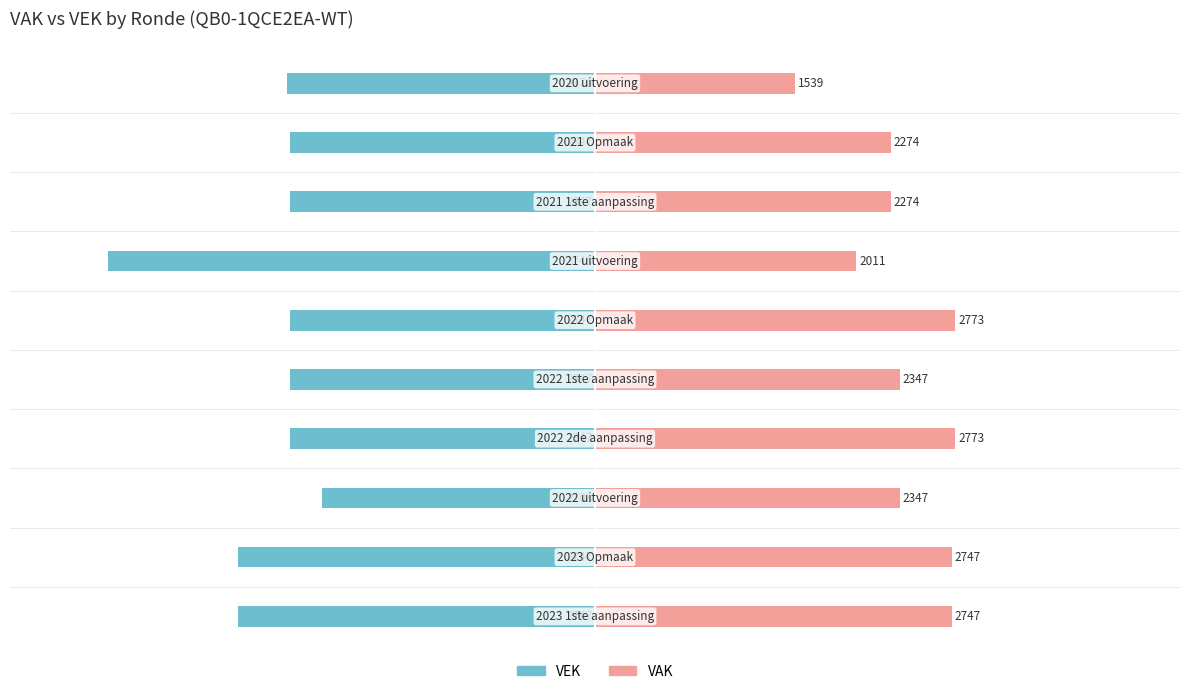

Is it true that VAK equals 969 at −3000?

False